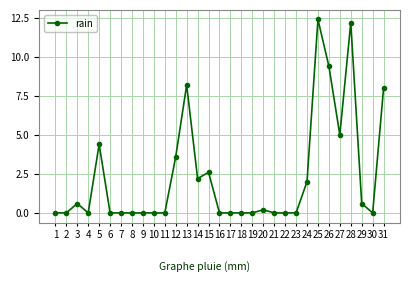

Reading right to left, transcribe all the data shown in this chart.

31=8.0	30=0.0	29=0.6	28=12.2	27=5.0	26=9.4	25=12.4	24=2.0	23=0.0	22=0.0	21=0.0	20=0.2	19=0.0	18=0.0	17=0.0	16=0.0	15=2.6	14=2.2	13=8.2	12=3.6	11=0.0	10=0.0	9=0.0	8=0.0	7=0.0	6=0.0	5=4.4	4=0.0	3=0.6	2=0.0	1=0.0